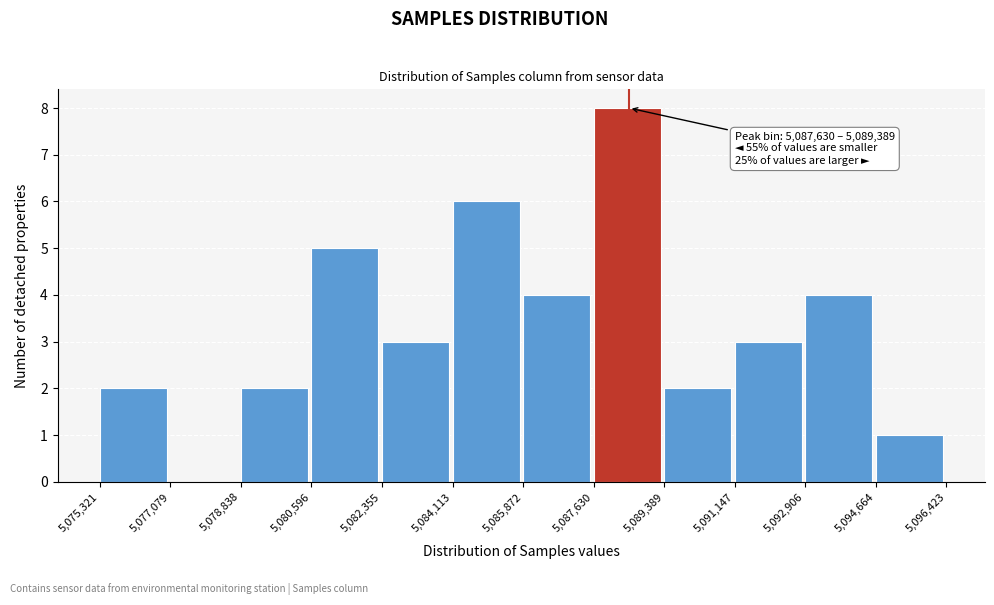

Over which range of the x-axis is the bar tallest?

5,087,630 to 5,089,389